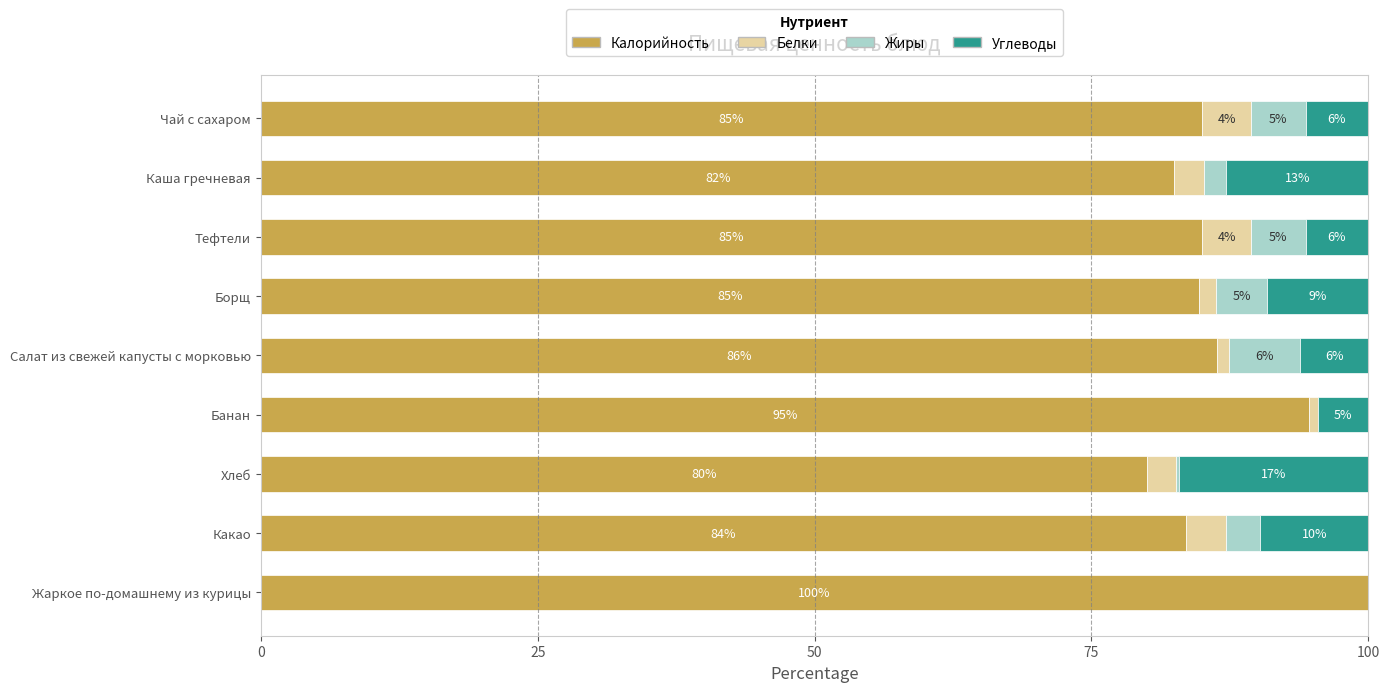

What position from the left is Жаркое по-домашнему из курицы?

1